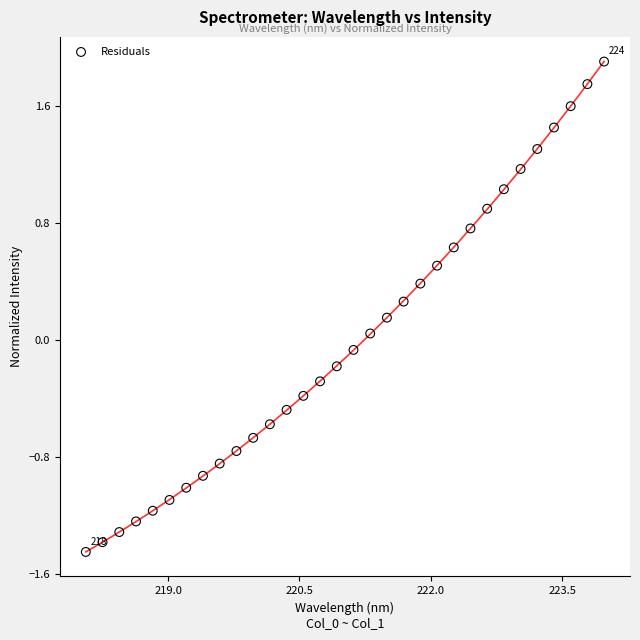

What is the range of X values (max minus min)?

5.9